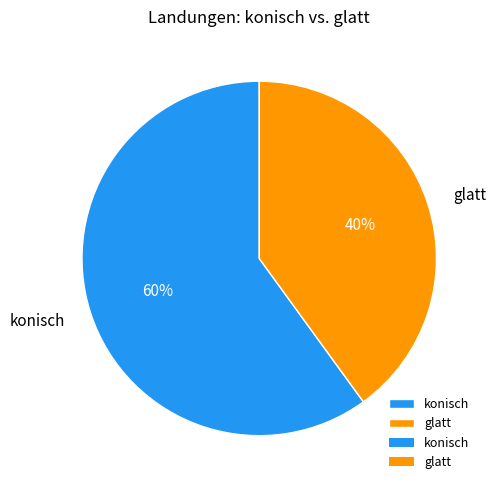

What is the smallest slice in the pie chart?

glatt